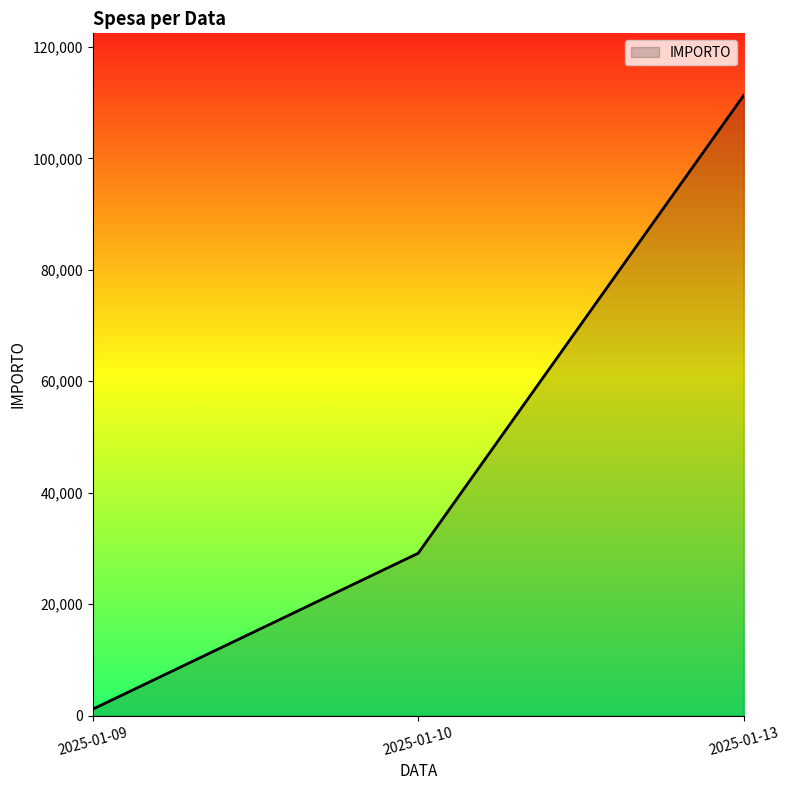

What is the average value?

47200.1